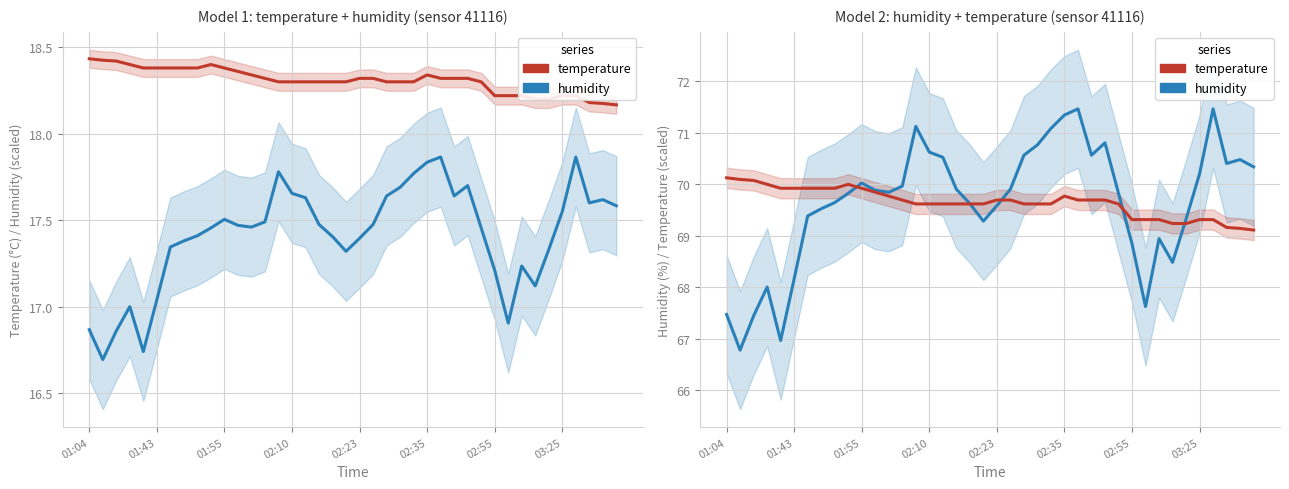

How many distinct data groups are displayed?

4